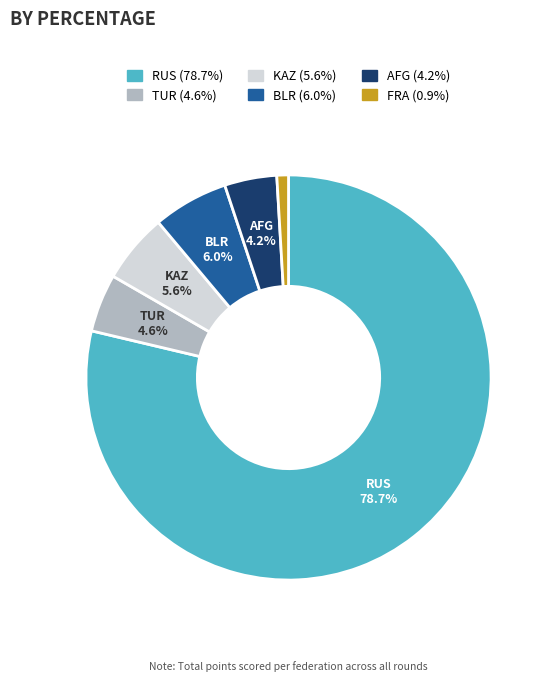

Does any single category account for the majority?

Yes